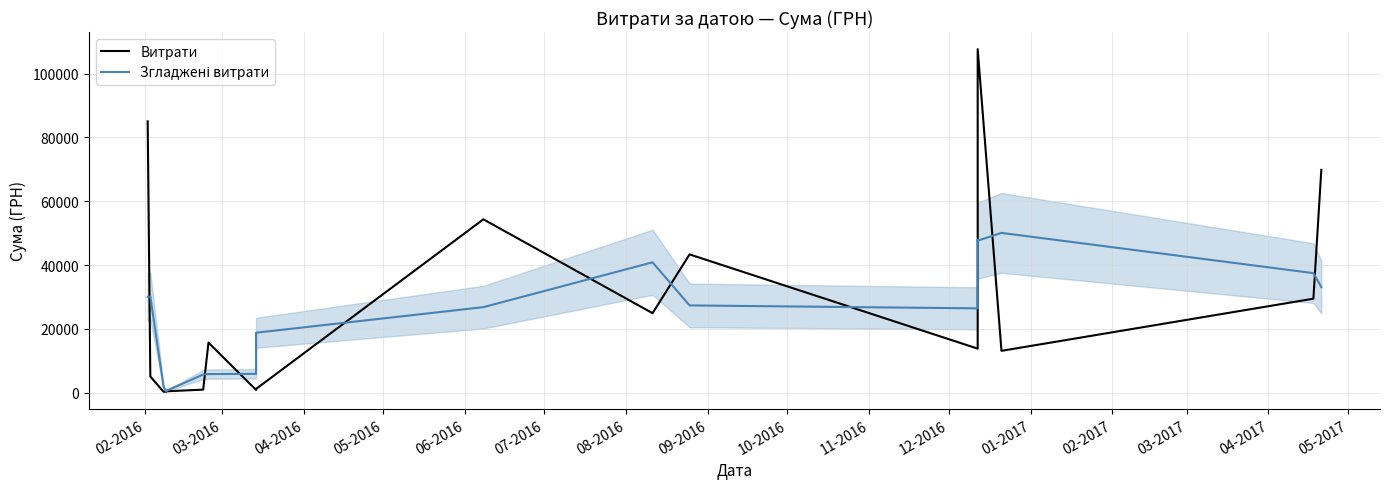

True or false: Витрати has more than 2 points higher than both neighbors.

True